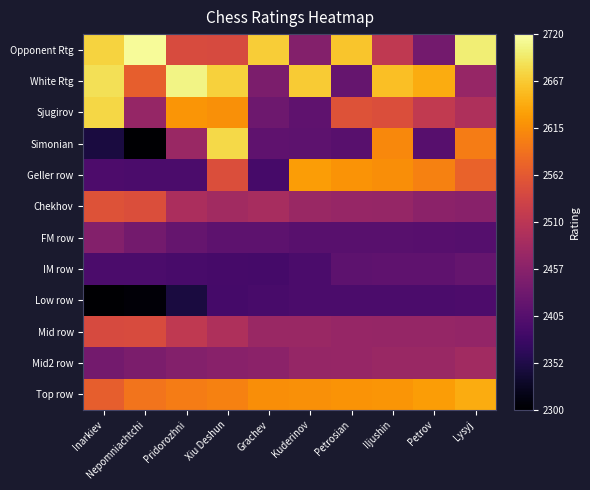

Which series has the largest range (max minus min)?

Simonian